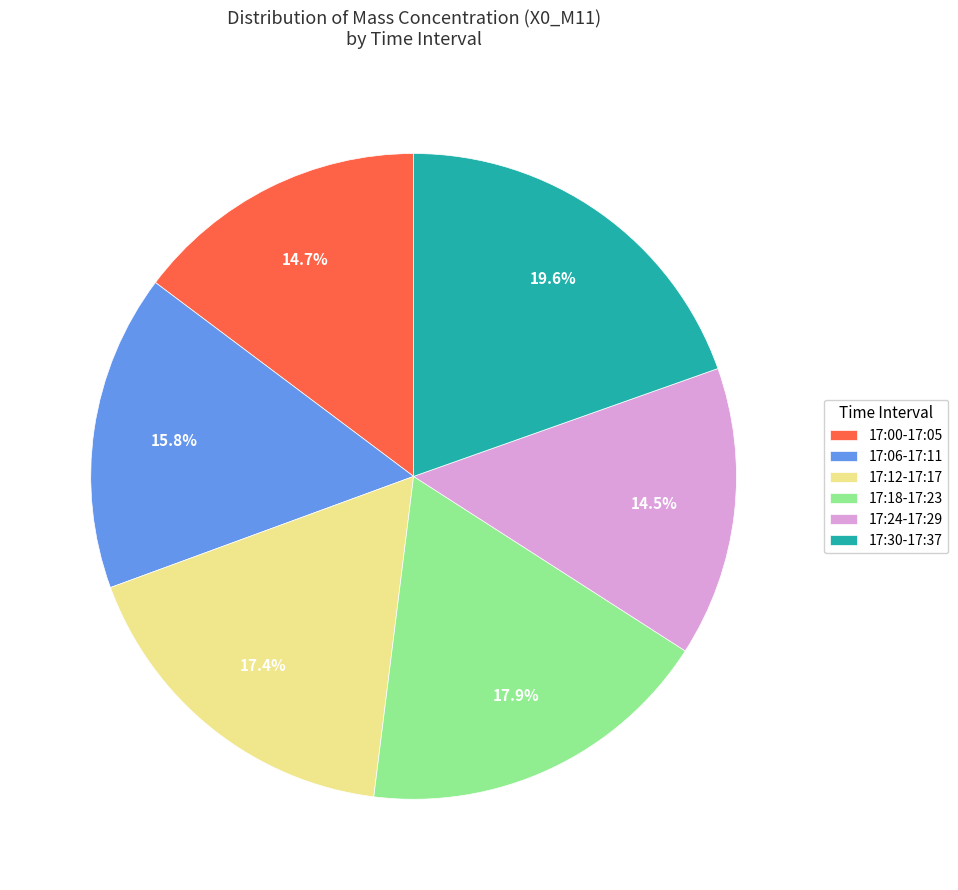

Does any single category account for the majority?

No